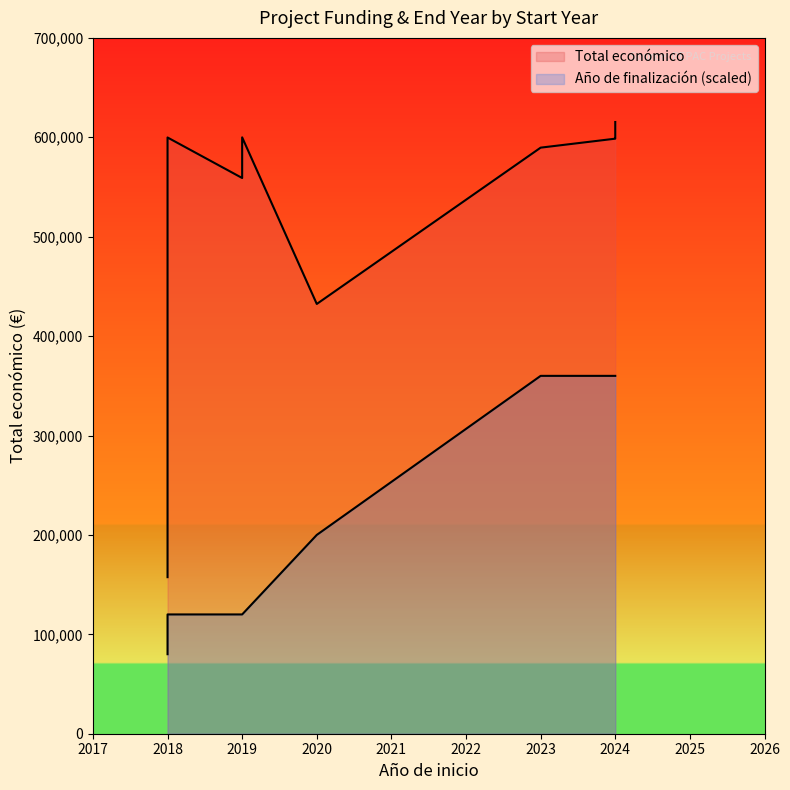

True or false: Total económico has a value of 598609 at 2024.

True